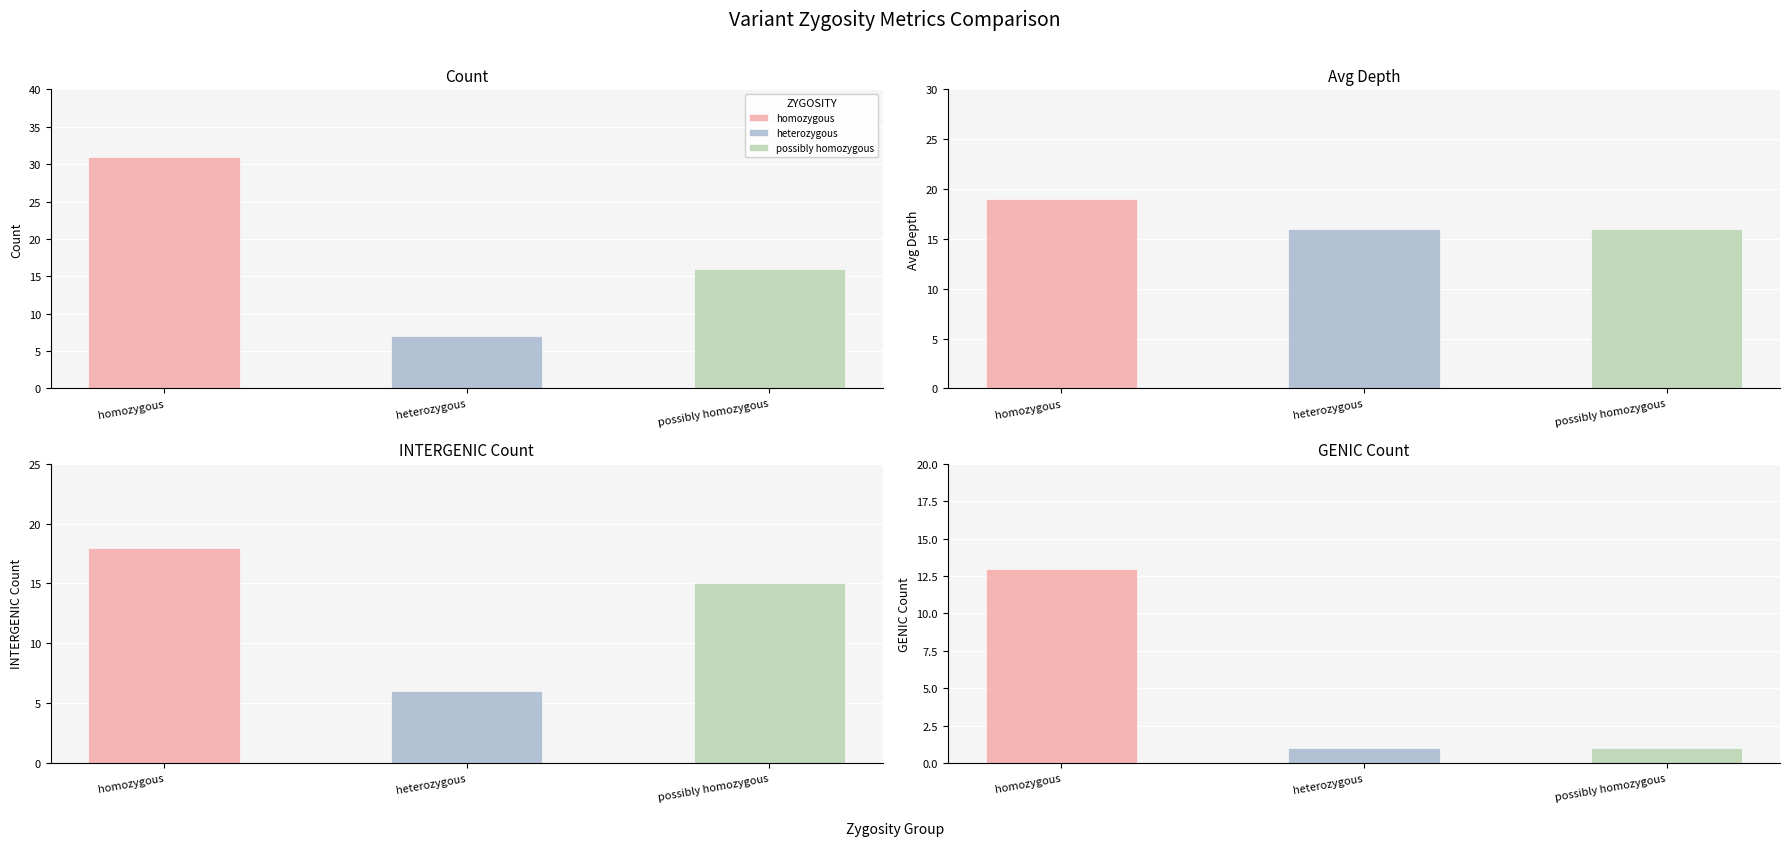

Where is heterozygous nearest to the value 6?

2